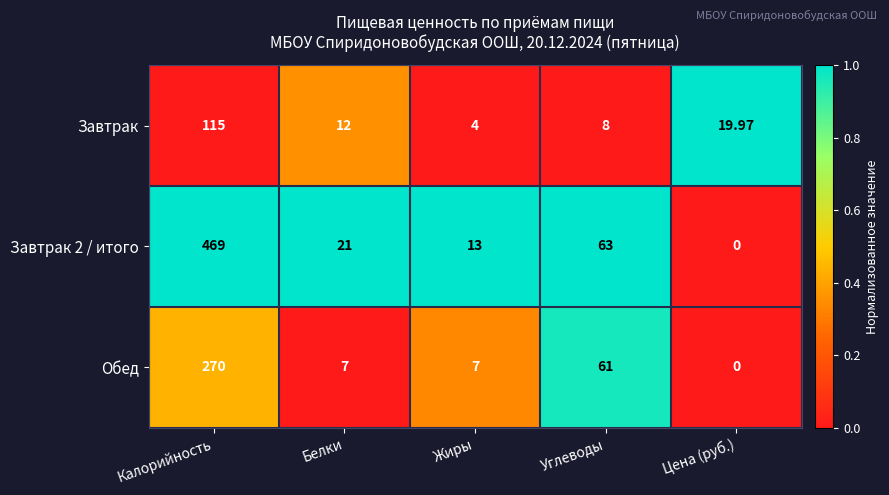

List the labels in order of Завтрак value, smallest first.

Жиры, Углеводы, Белки, Цена (руб.), Калорийность